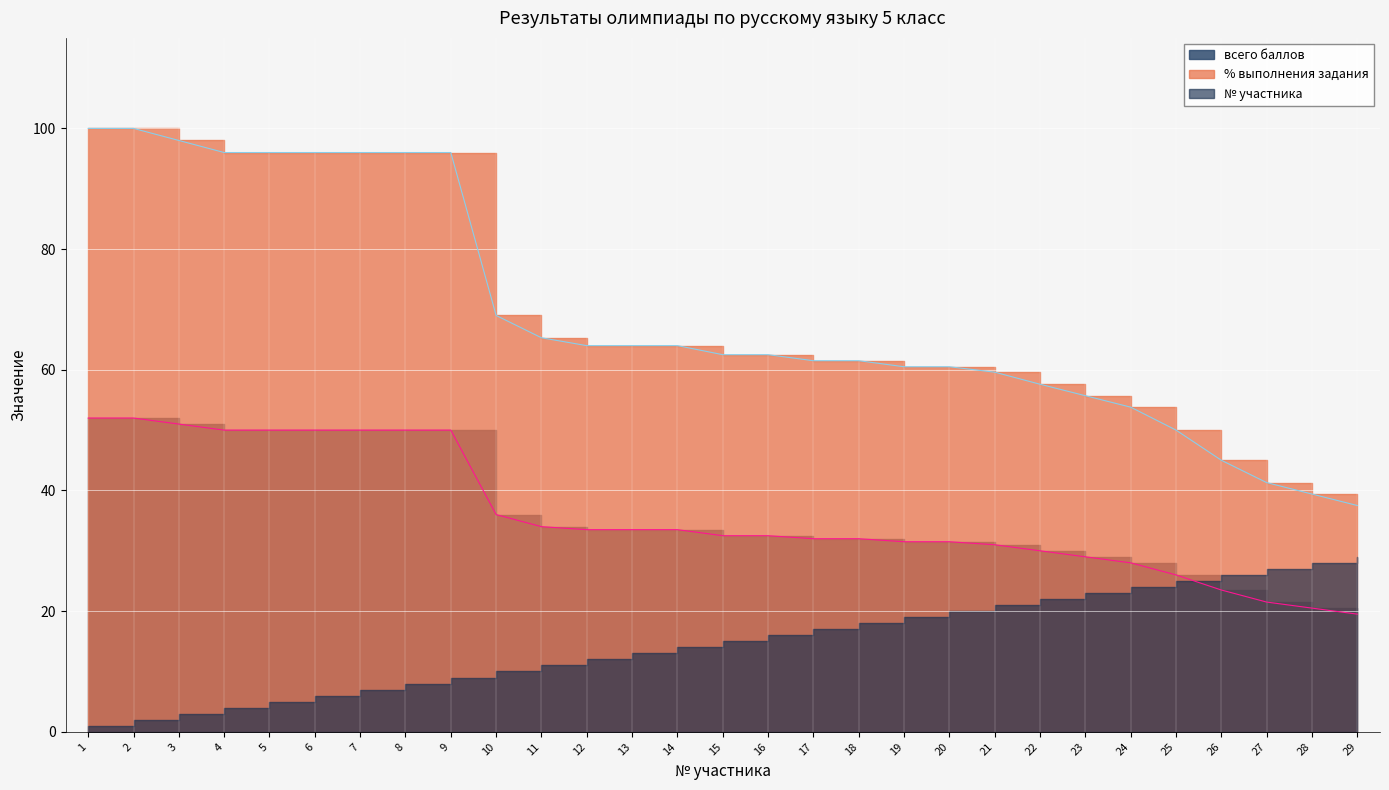

The всего баллов series shows 25.8 at 6. True or false?

False